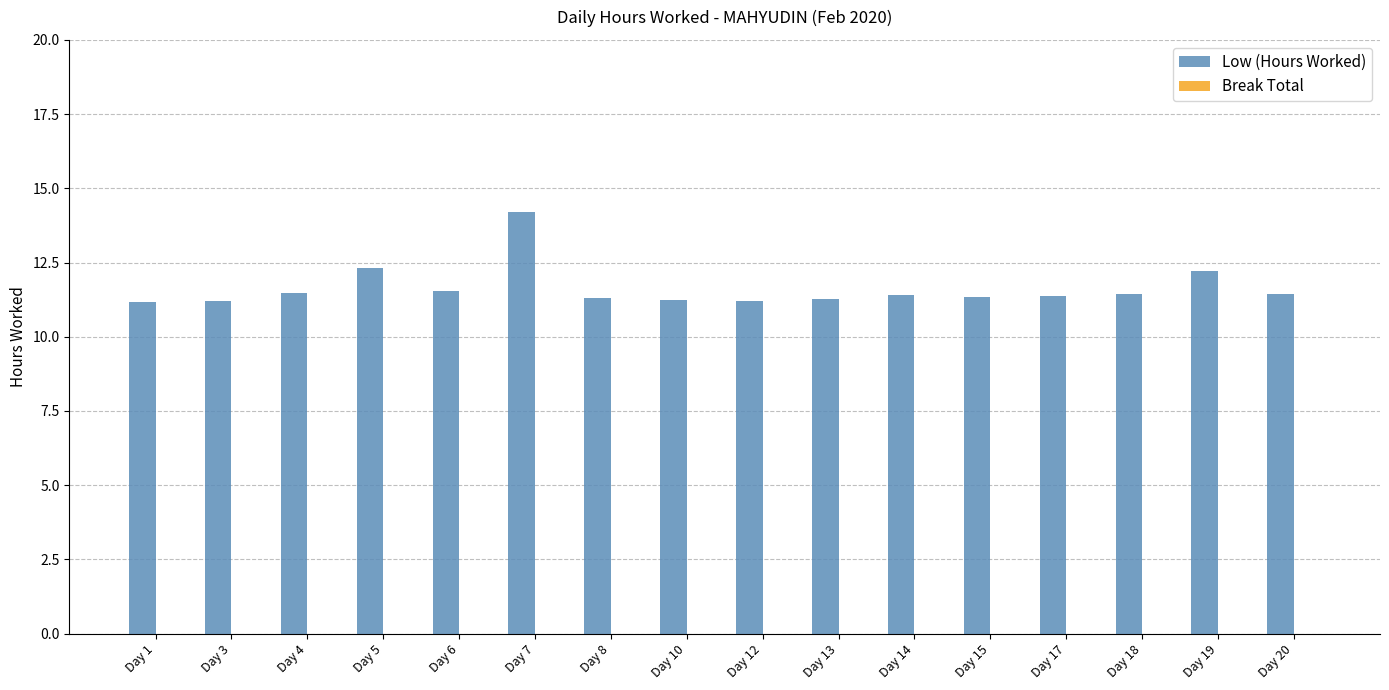

How many bars are there in total?

16